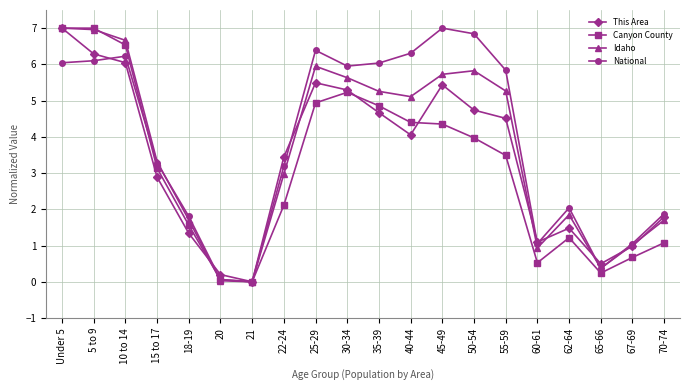

What is the label of the 5th point from the right?

60-61